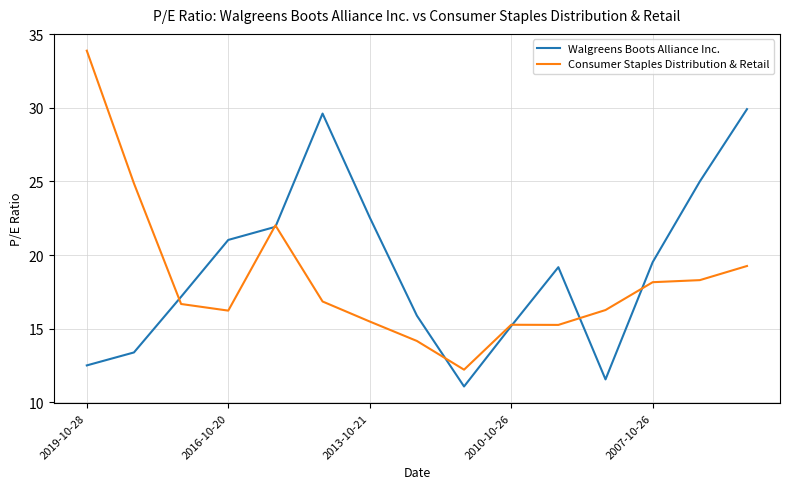

Which series has the largest range (max minus min)?

Consumer Staples Distribution & Retail